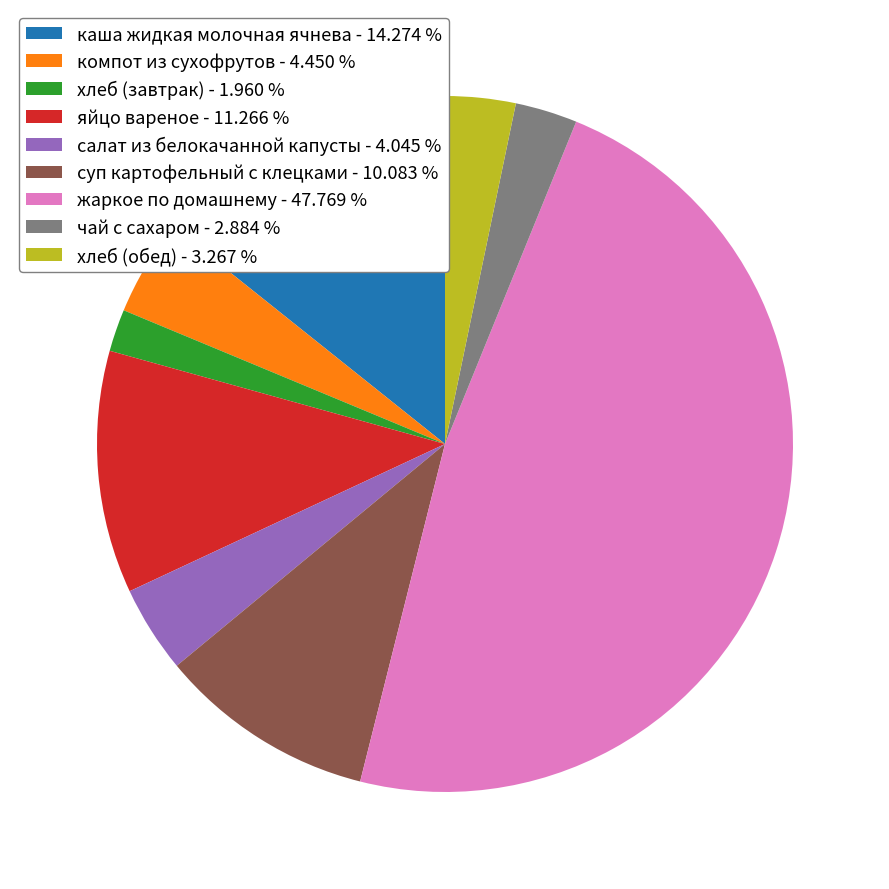

Does any single category account for the majority?

No